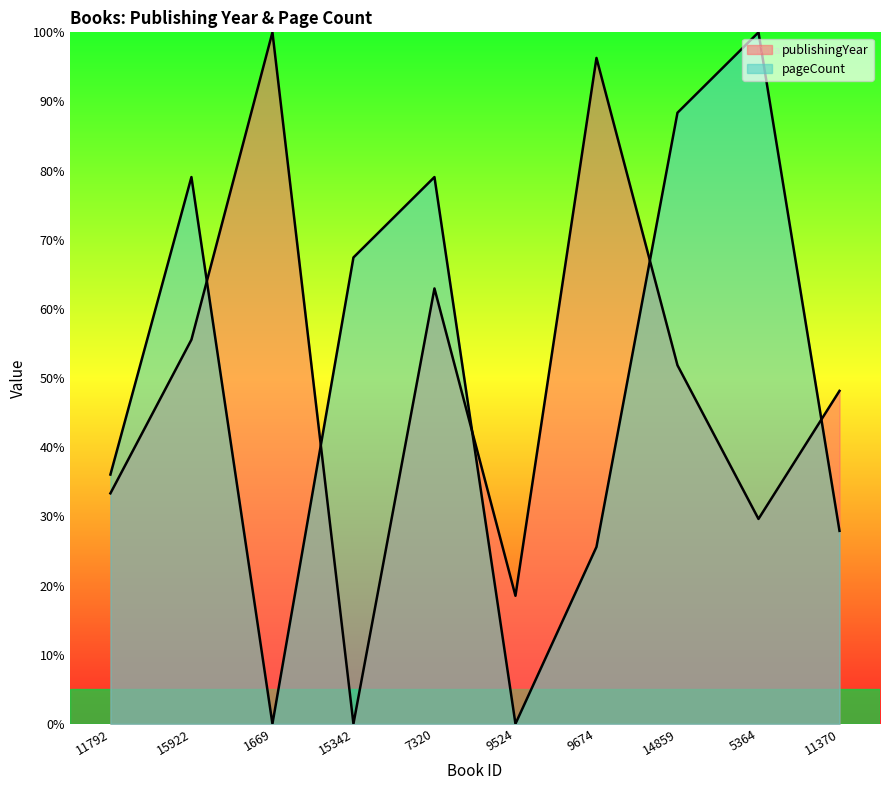

Is the value of pageCount at 7320 greater than the value of publishingYear at 7320?

Yes